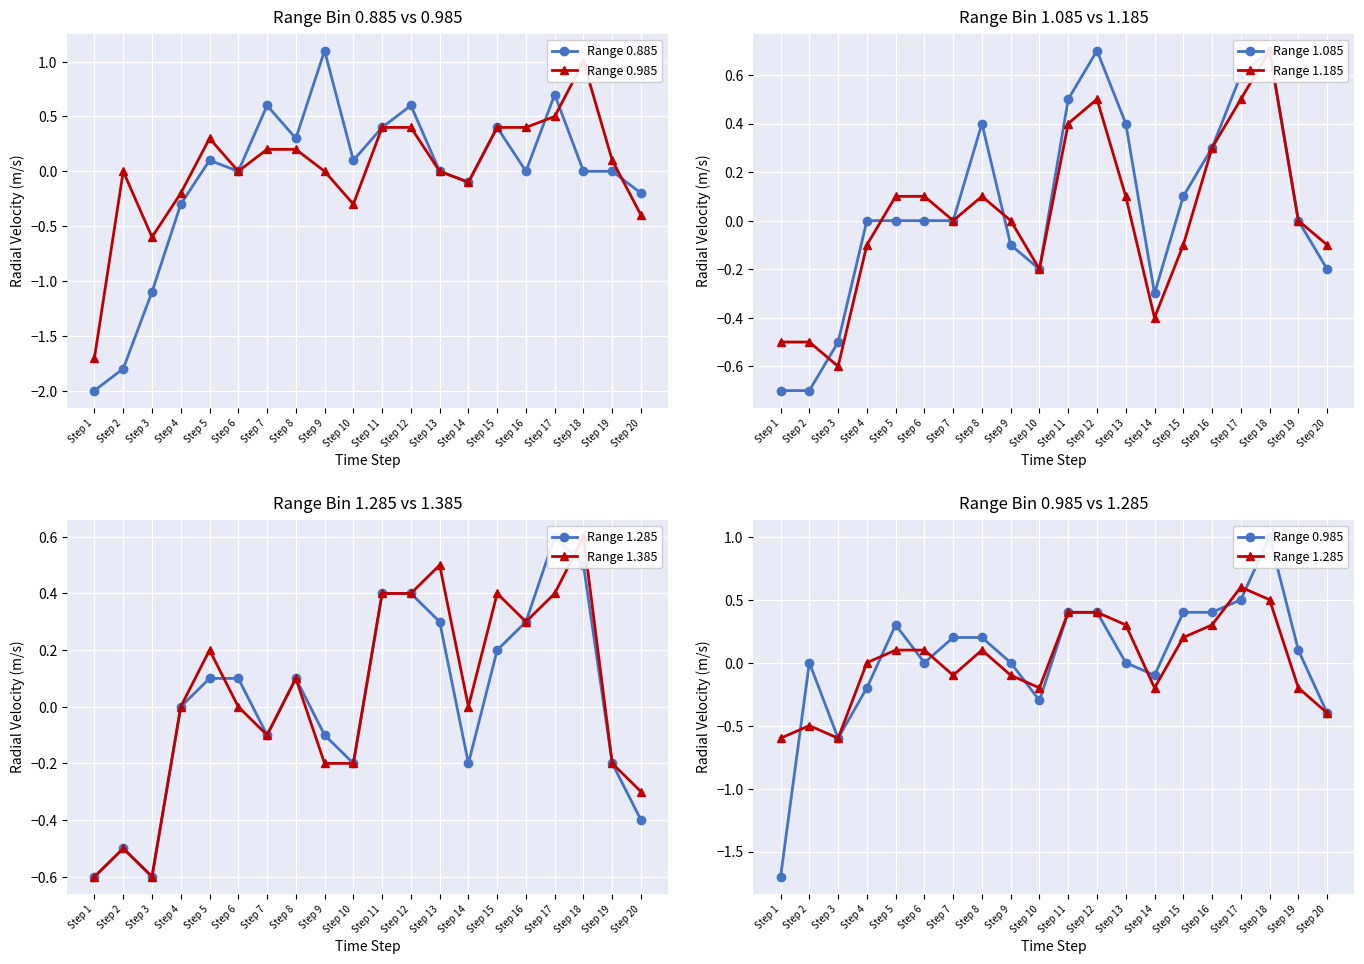

Between which two adjacent categories do Range 0.985 and Range 0.885 first intersect?

Step 16 and Step 17